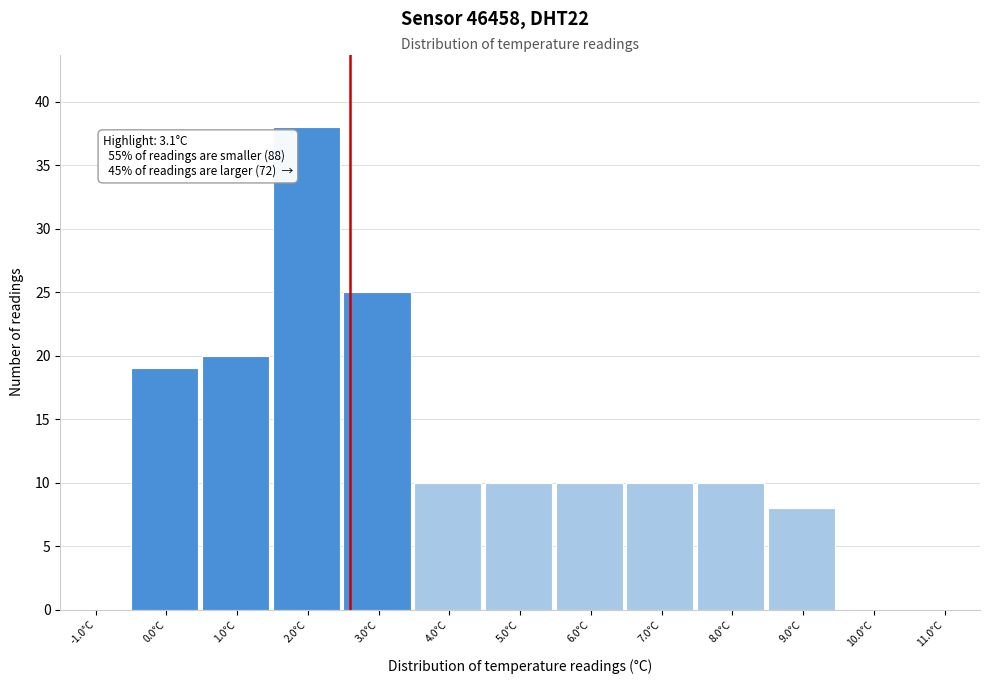

Reading left to right, what are all the values shown in this chart?

-1.0°C=0	0.0°C=19	1.0°C=20	2.0°C=38	3.0°C=25	4.0°C=10	5.0°C=10	6.0°C=10	7.0°C=10	8.0°C=10	9.0°C=8	10.0°C=0	11.0°C=0